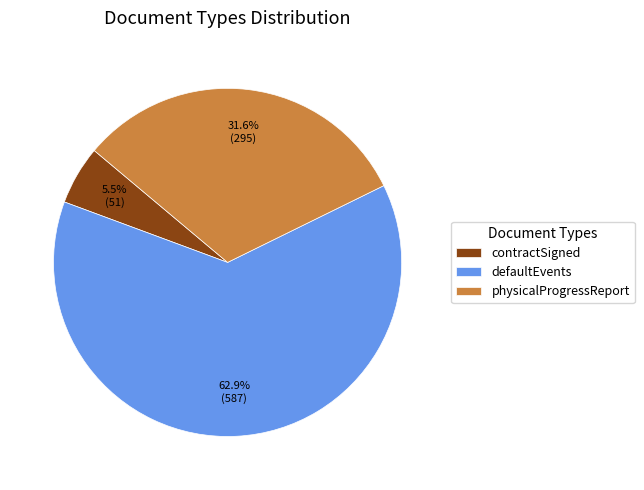

Which slice is the largest?

defaultEvents